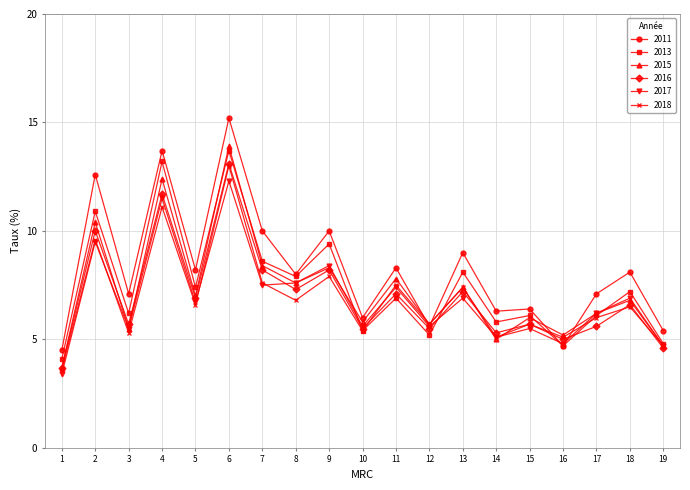

At which label does 2013 first exceed 6?

2